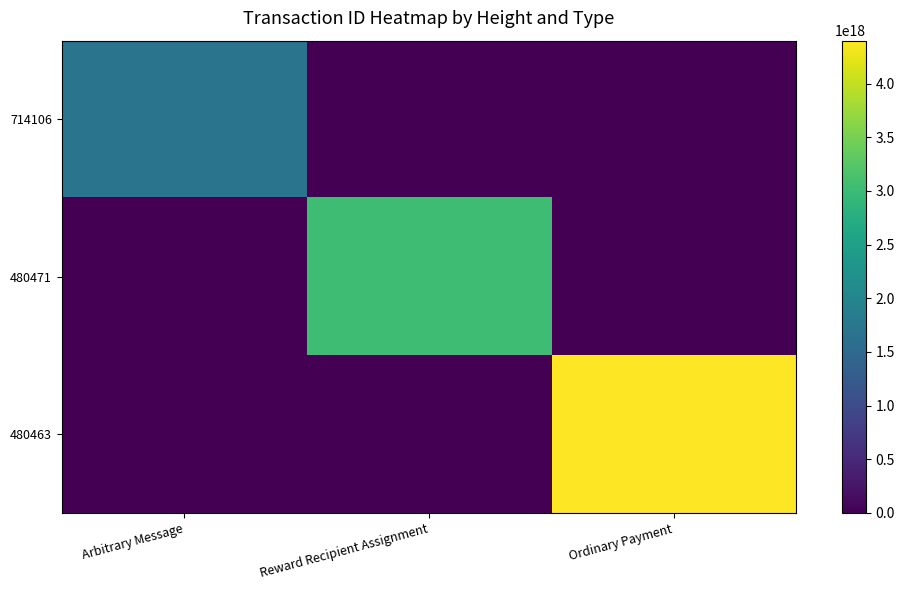

At how many categories does at least one series exceed 136110897833017808?

3